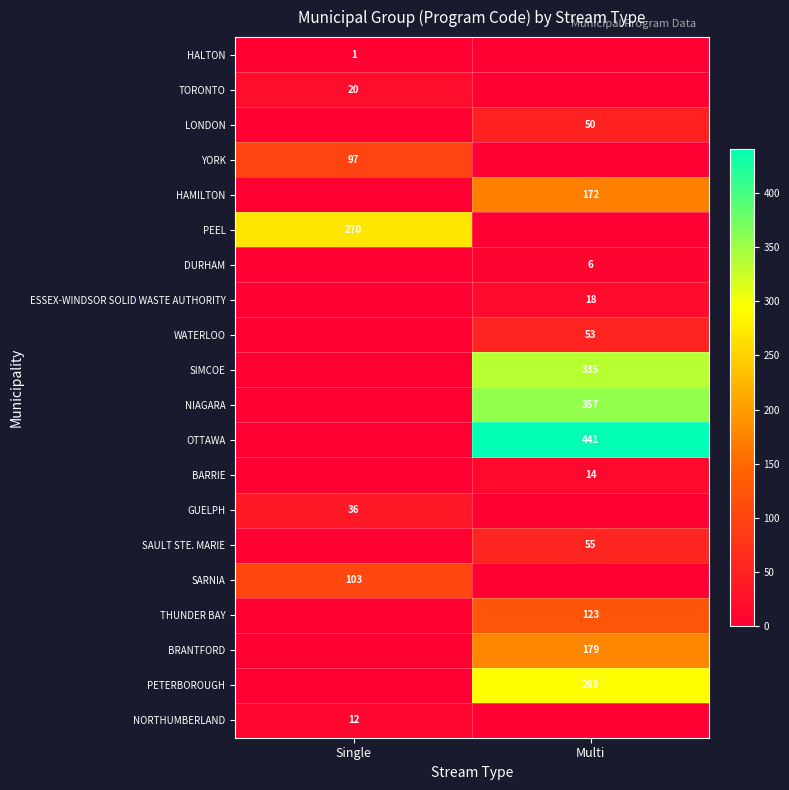

The GUELPH series shows 36 at Single. True or false?

True